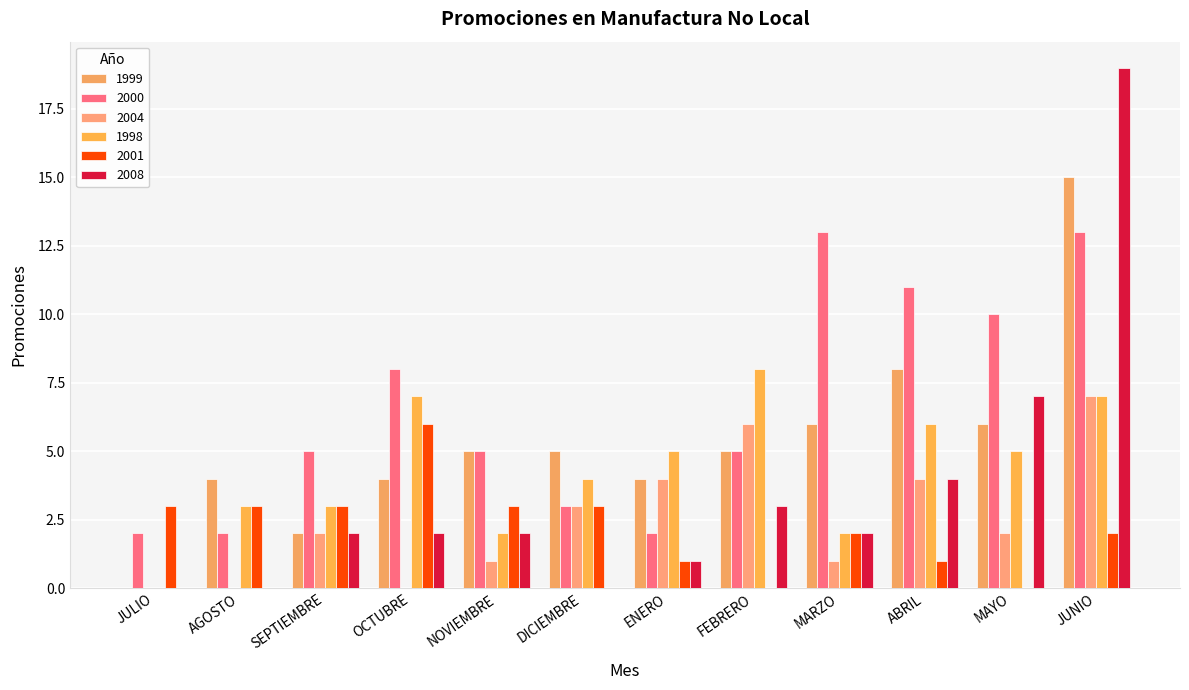

Count the number of categories in the chart.

12